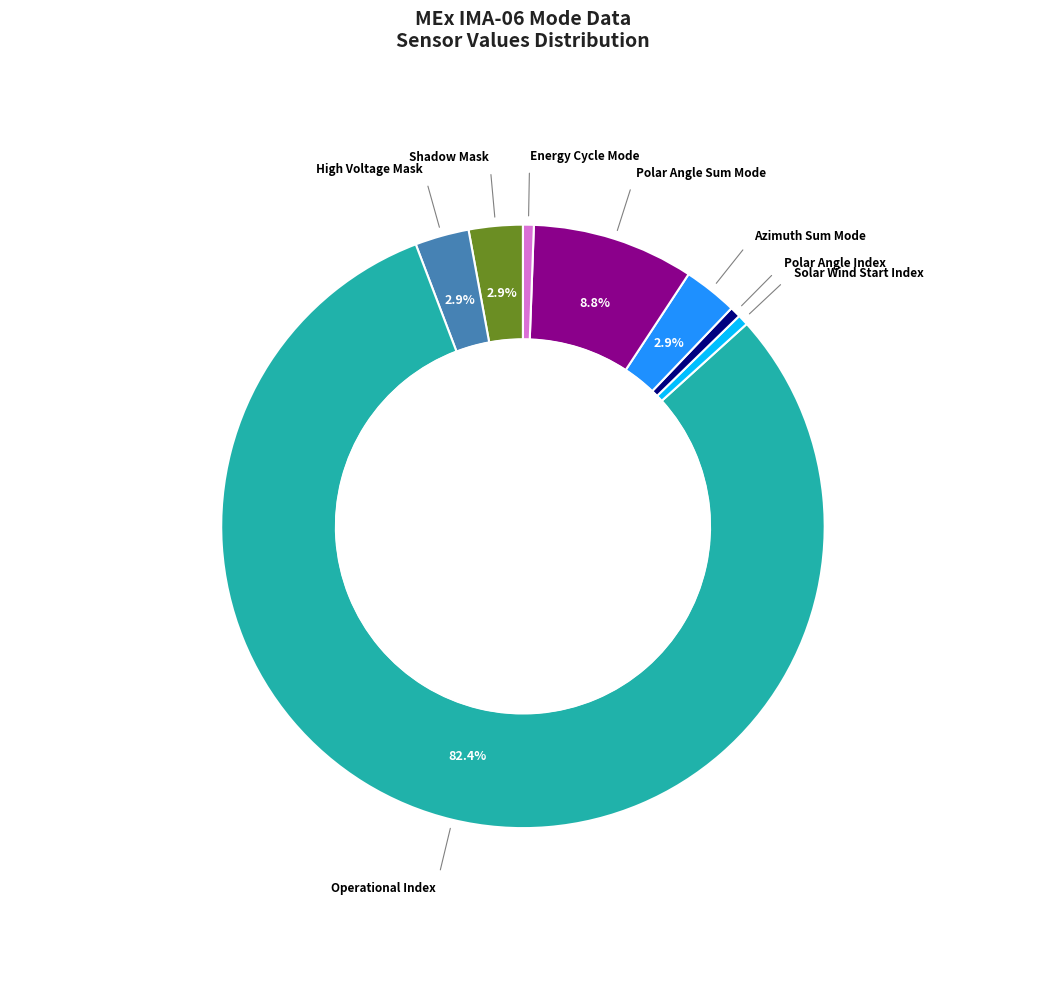

How many slices are in this pie chart?

8